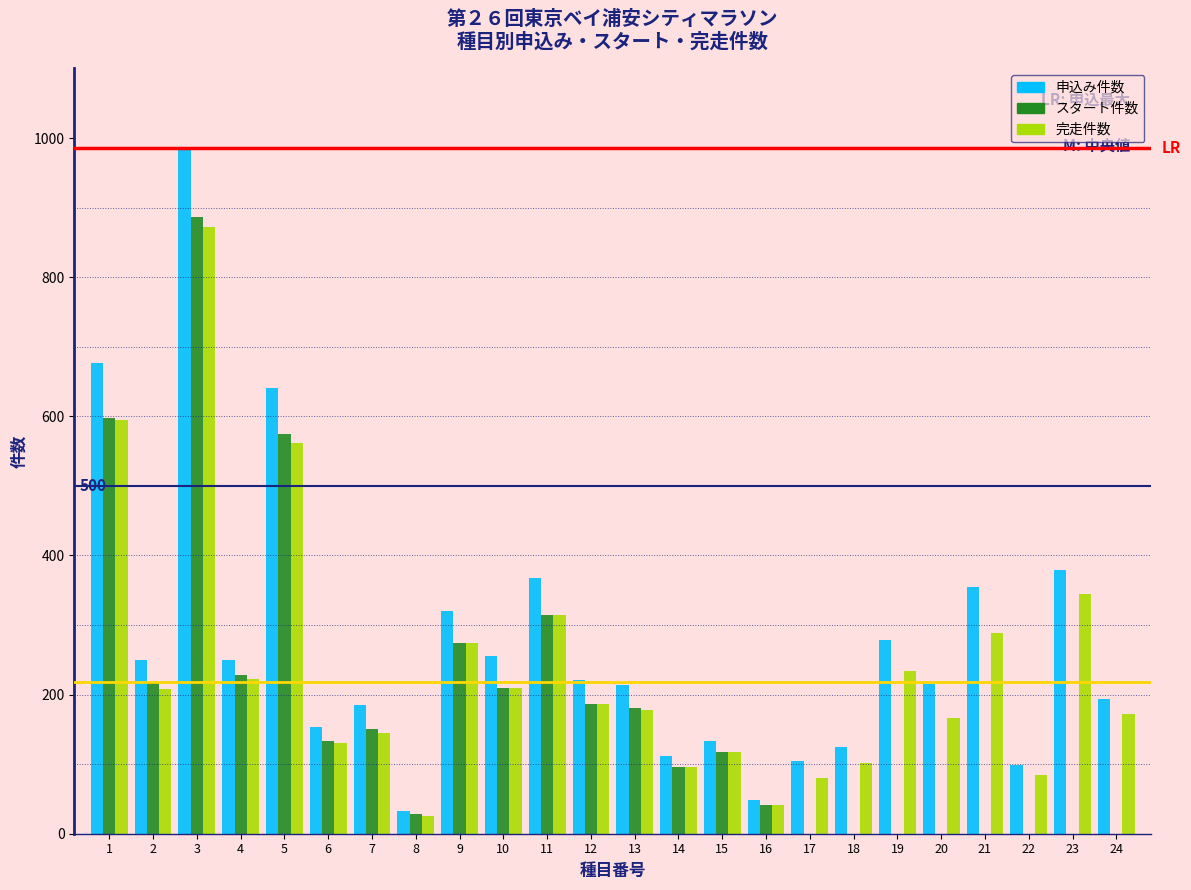

At which category is the sum across all series the highest?

3